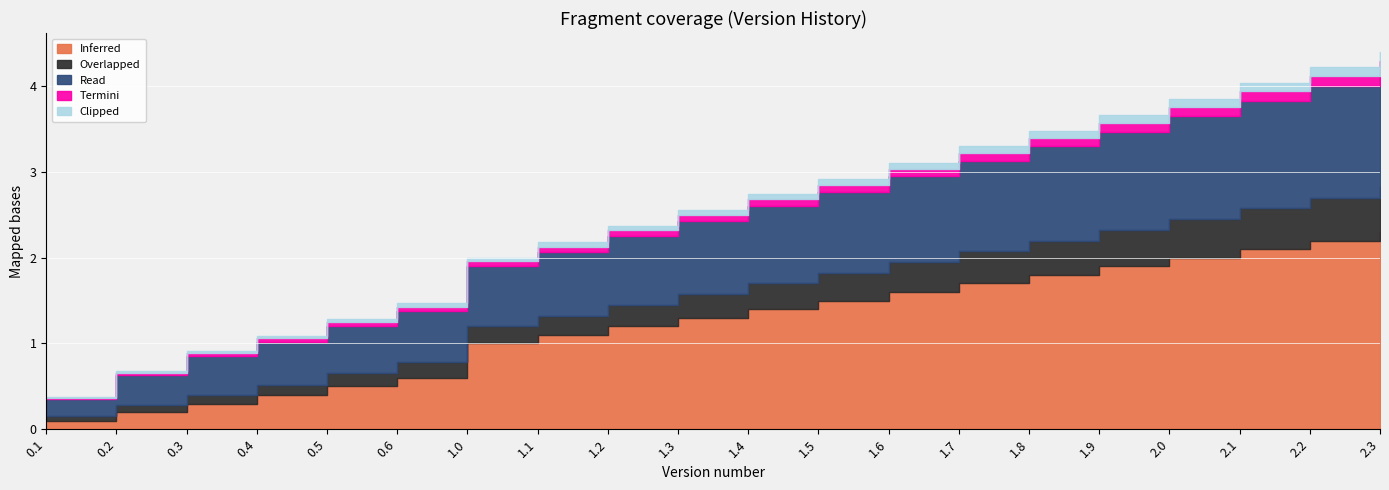

How many categories are shown in the chart?

20